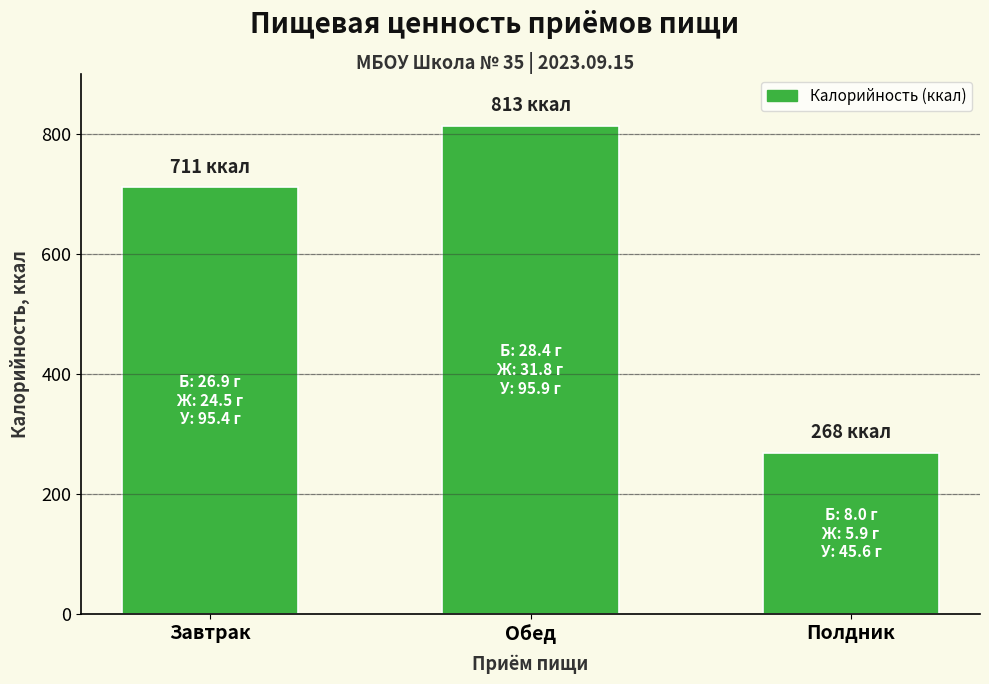

How many data points are less than 711?

1